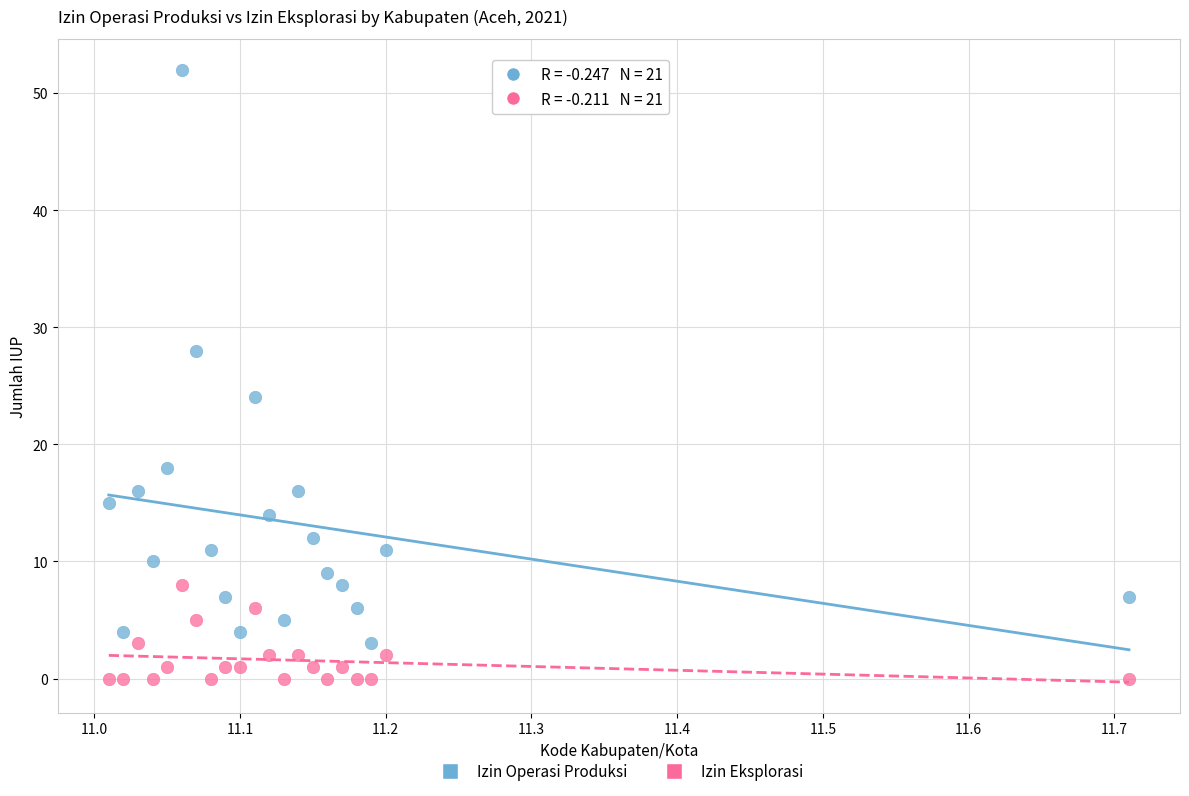

Which series contains the highest Y value?

Izin Operasi Produksi